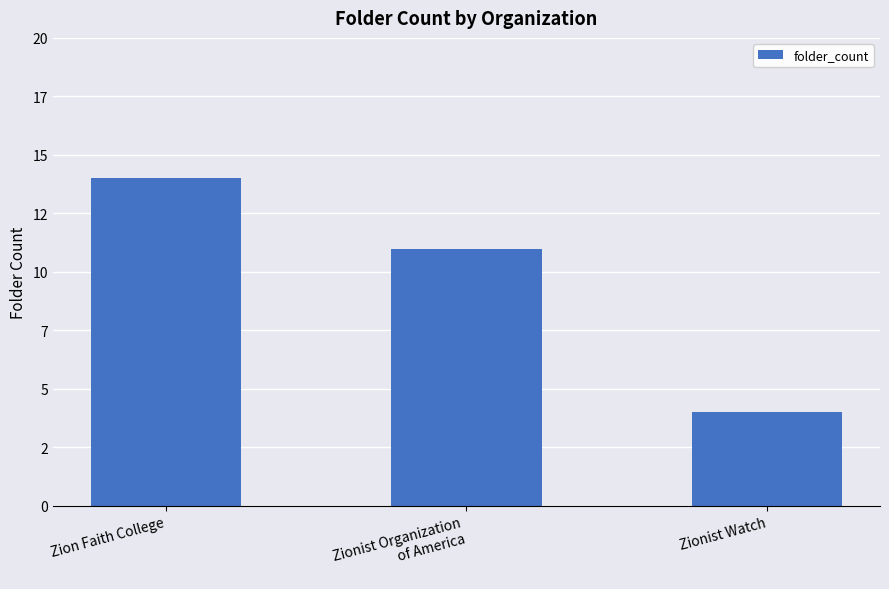

List the labels in order of value, largest first.

Zion Faith College, Zionist Organization
of America, Zionist Watch